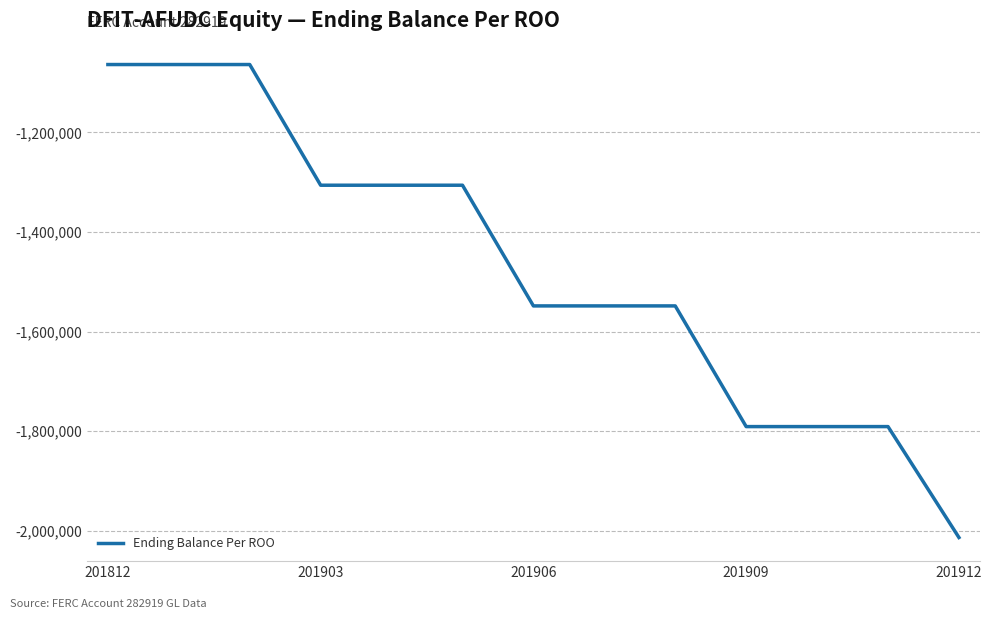

What is the minimum value shown in the chart?

-2013214